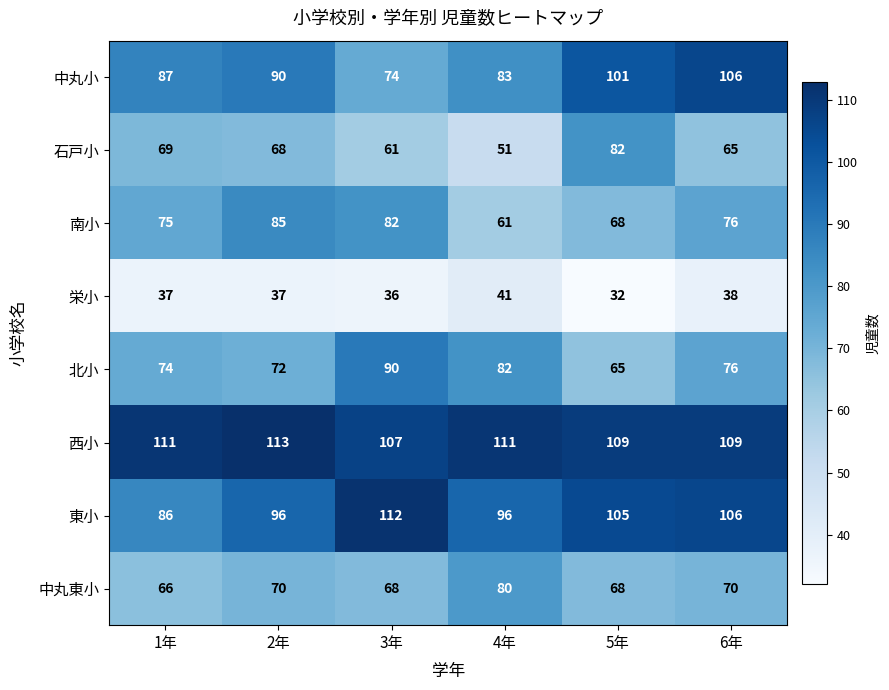

The value of 北小 at 6年 is 44. True or false?

False